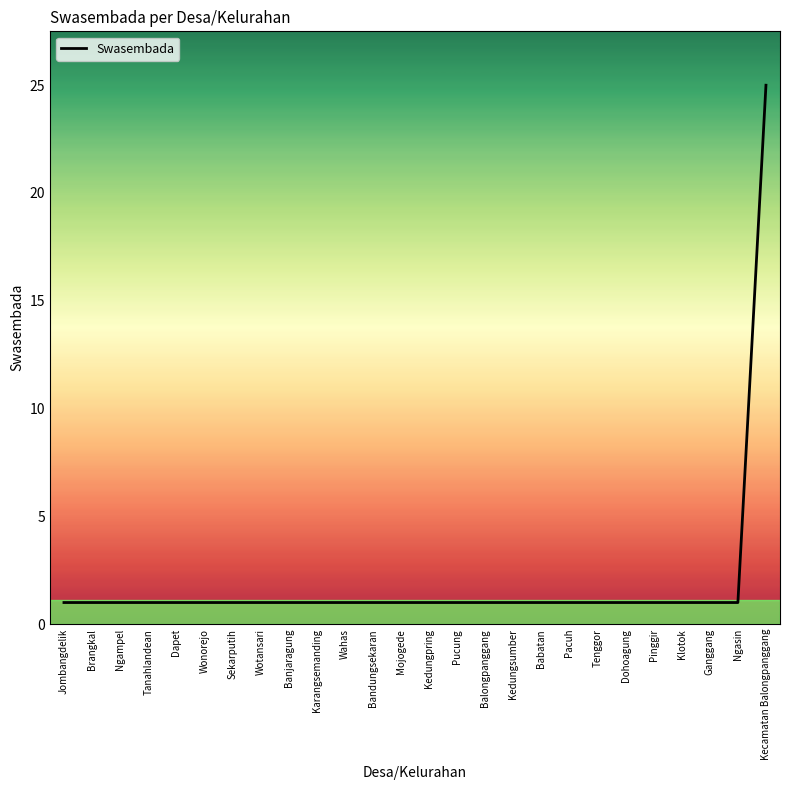

Reading left to right, extract all data points from this chart.

1	1	1	1	1	1	1	1	1	1	1	1	1	1	1	1	1	1	1	1	1	1	1	1	1	25